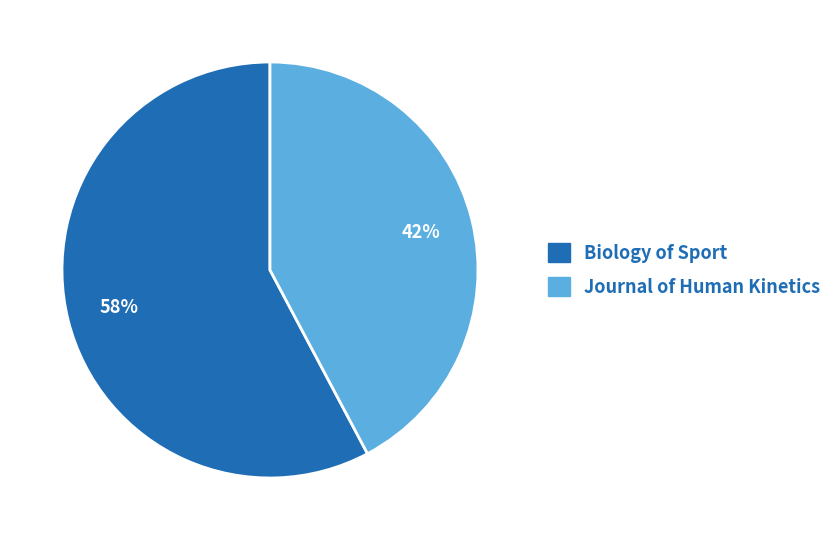

Approximately how many times larger is the value at Journal of Human Kinetics compared to Biology of Sport?

0.7